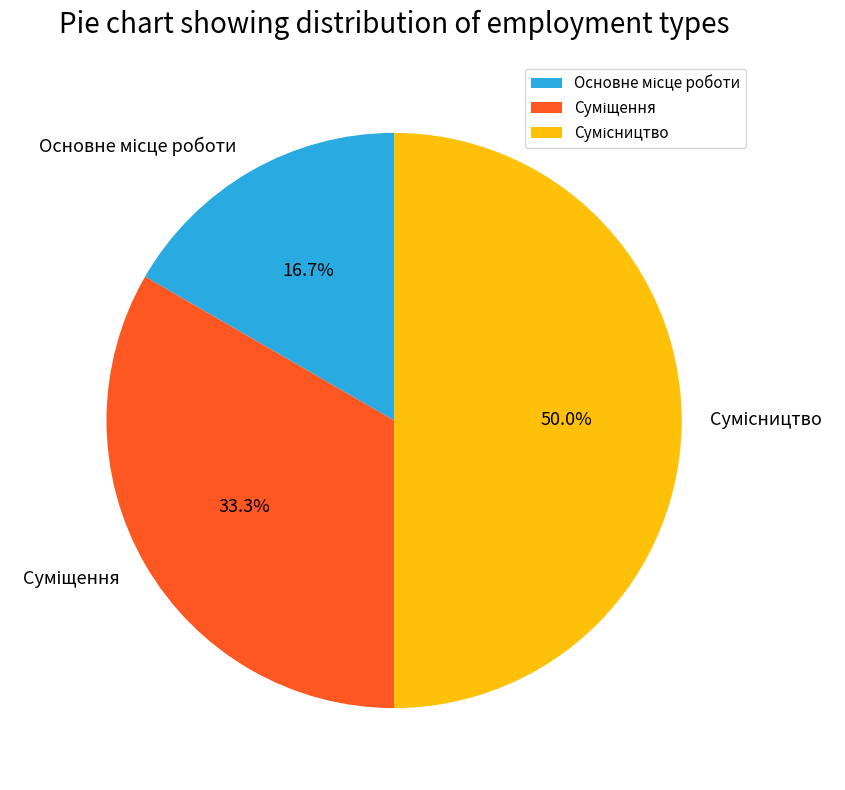

To the nearest percent, what is the combined percentage of Суміщення and Сумісництво?

83%